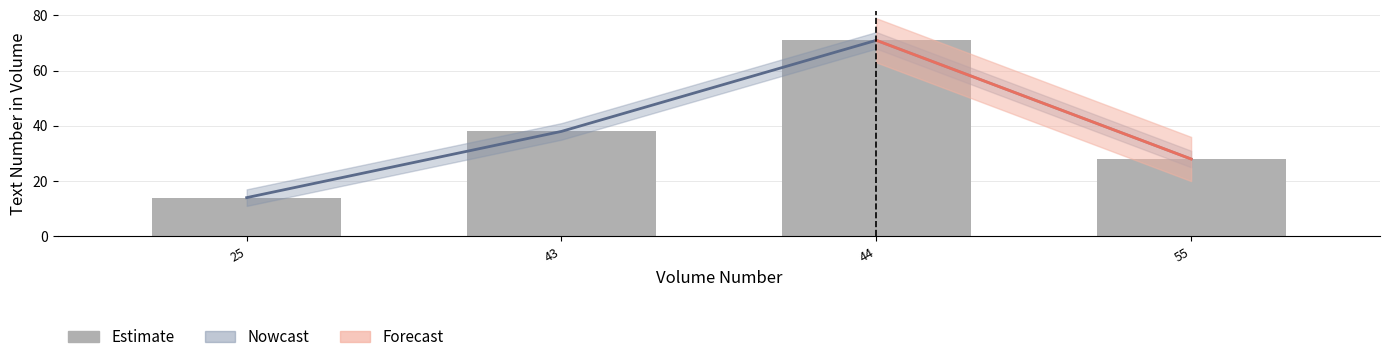

What is the change in value from 25 to 44?

+57